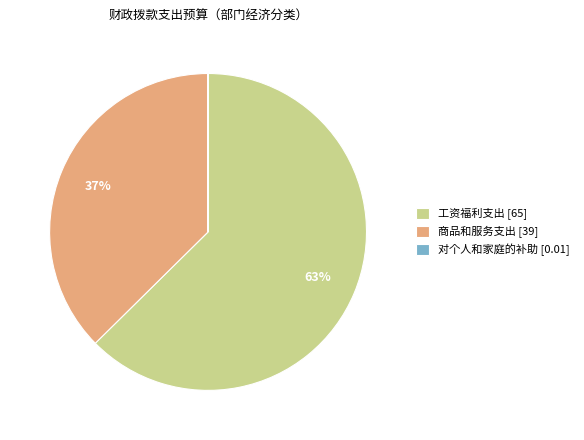

To the nearest percent, what is the difference between the largest and smallest slice percentages?

63%